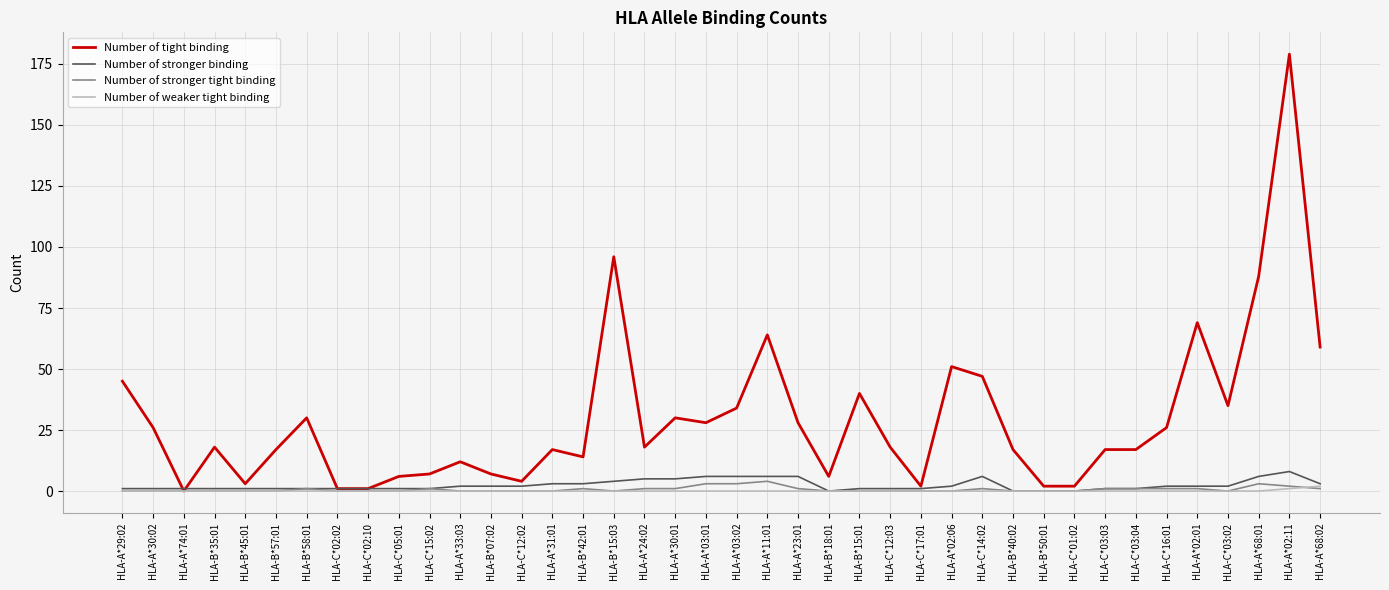

What is the spread (max minus min) of values at HLA-B*50:01?

2